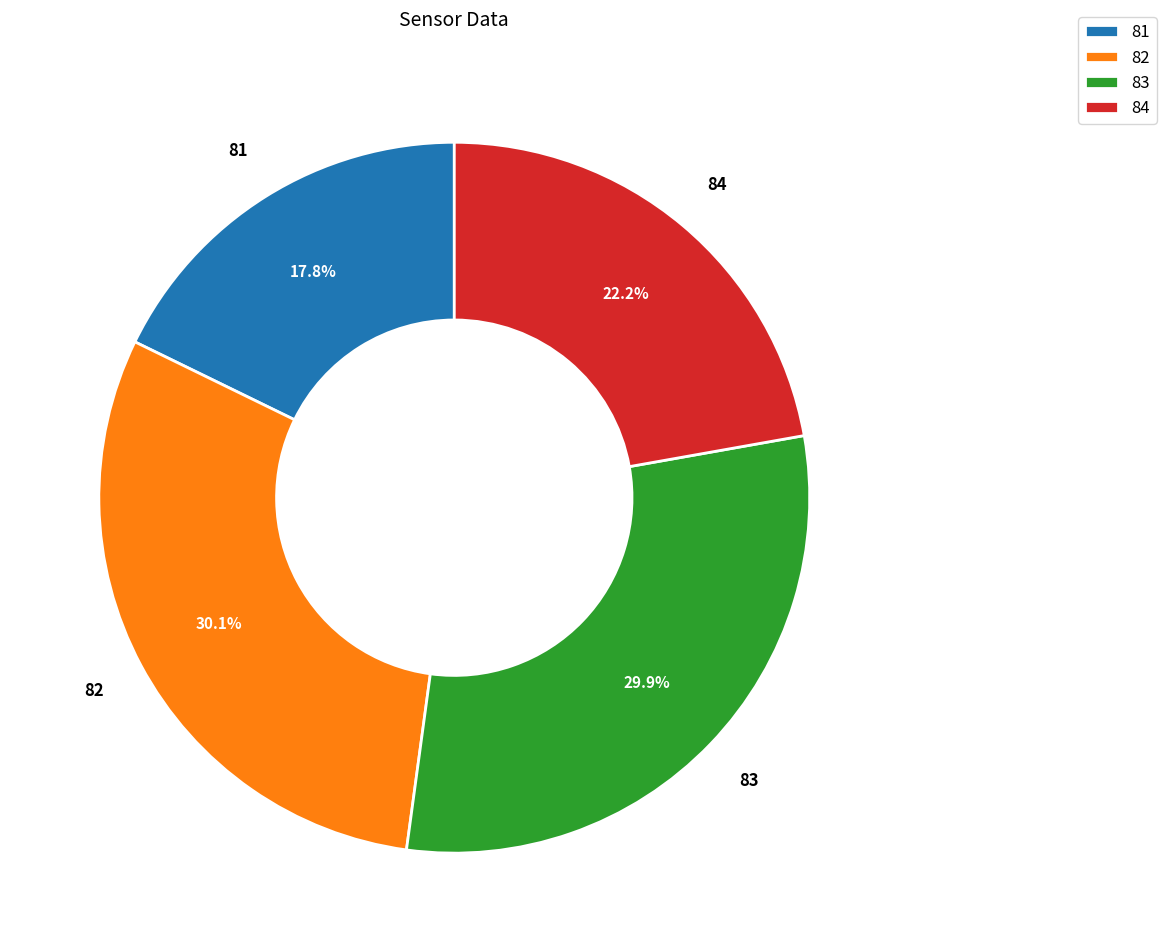

How many slices are in this pie chart?

4